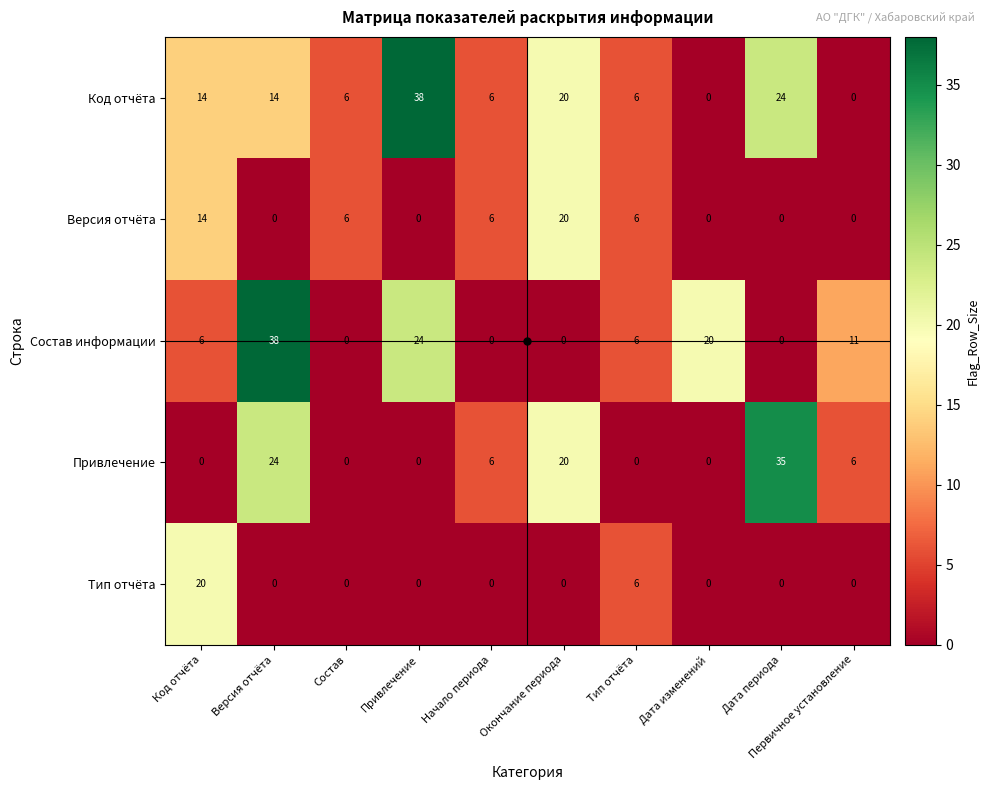

True or false: Версия отчёта has a value of 9 at Версия отчёта.

False